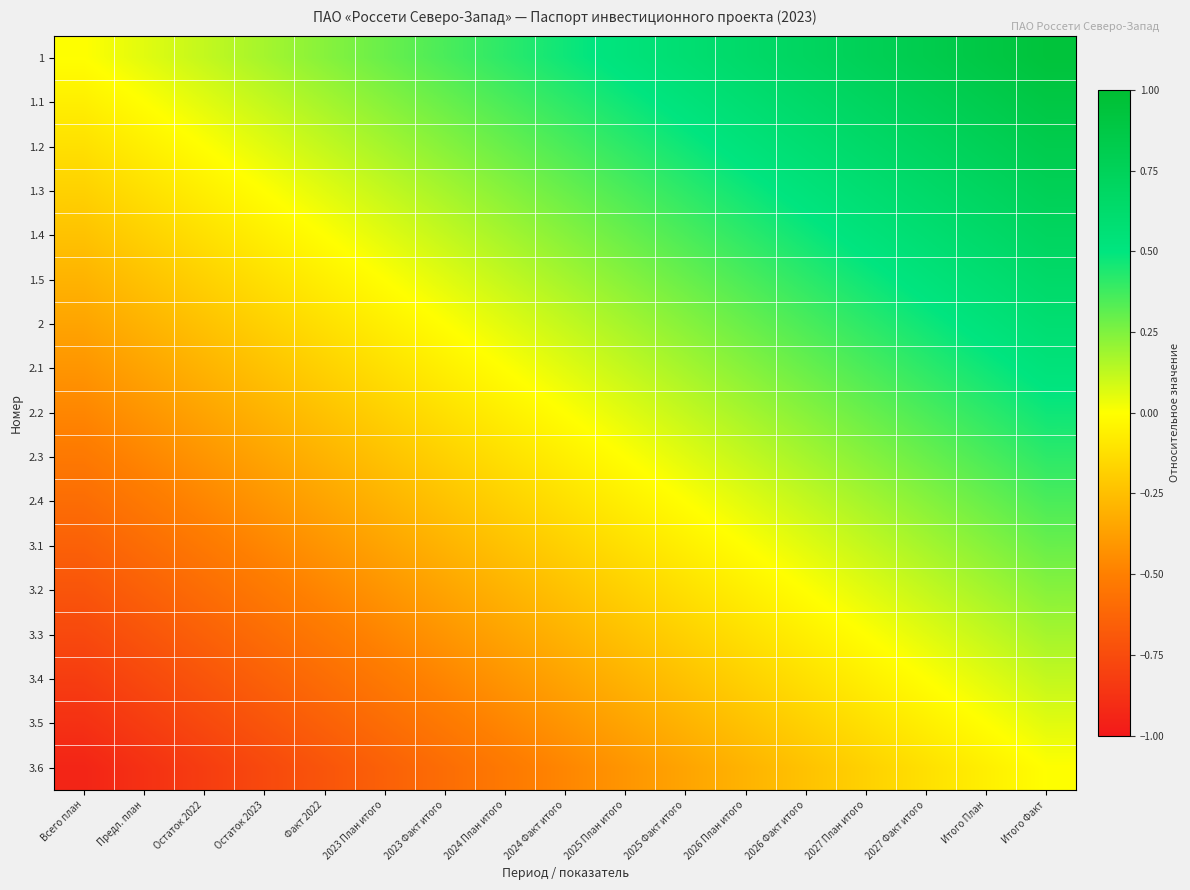

At how many categories does at least one series exceed 0?

16